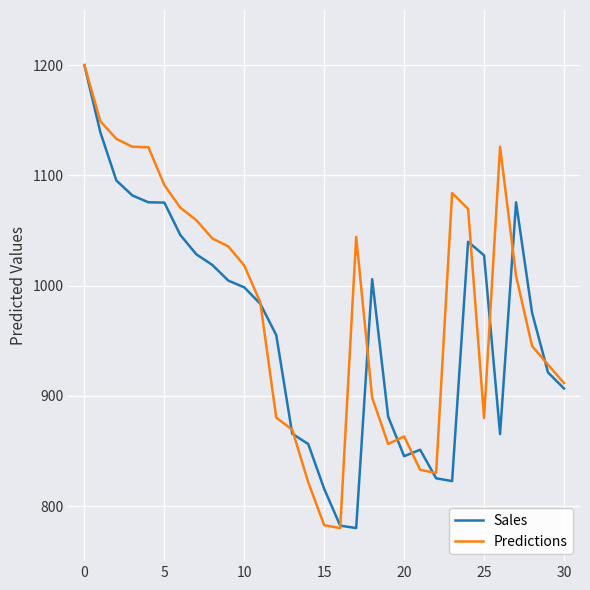

True or false: Predictions and Sales intersect in this chart.

True